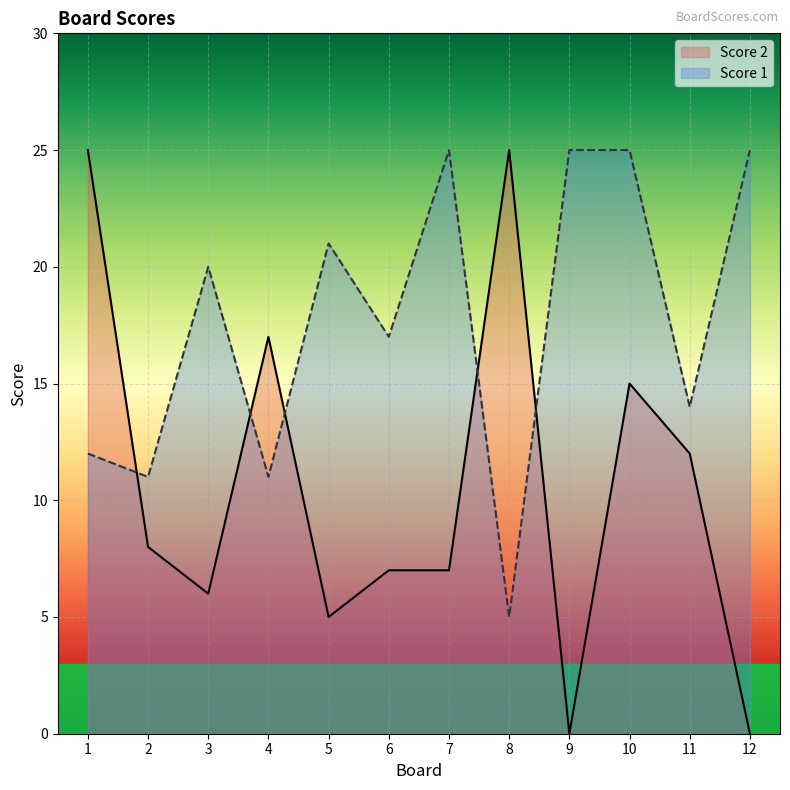

True or false: Score 1 has a value of 31 at 5.

False